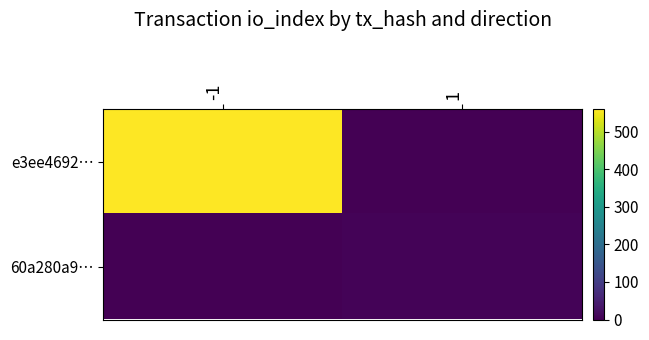

Reading left to right, transcribe all the data shown in this chart.

e3ee4692…: -1=560	1=0
60a280a9…: -1=0	1=5